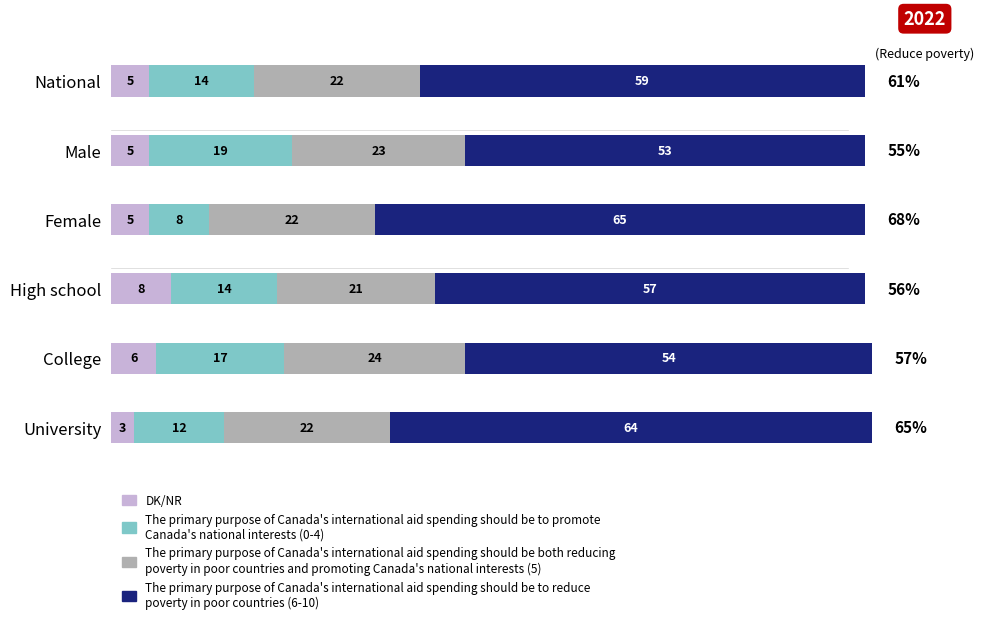

What is the total value across all series at Female?

100